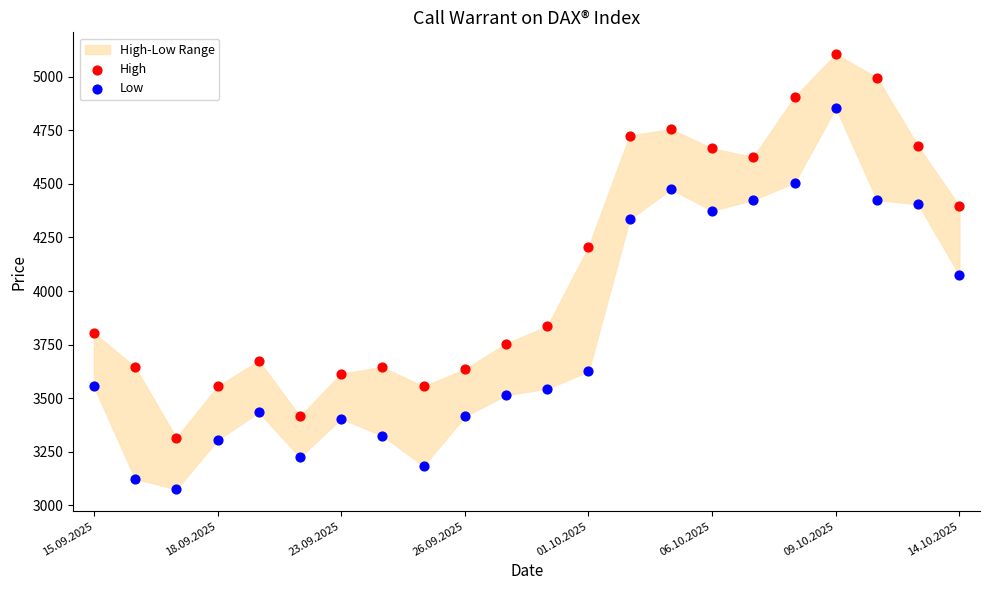

Which series reaches the minimum Y coordinate?

Low